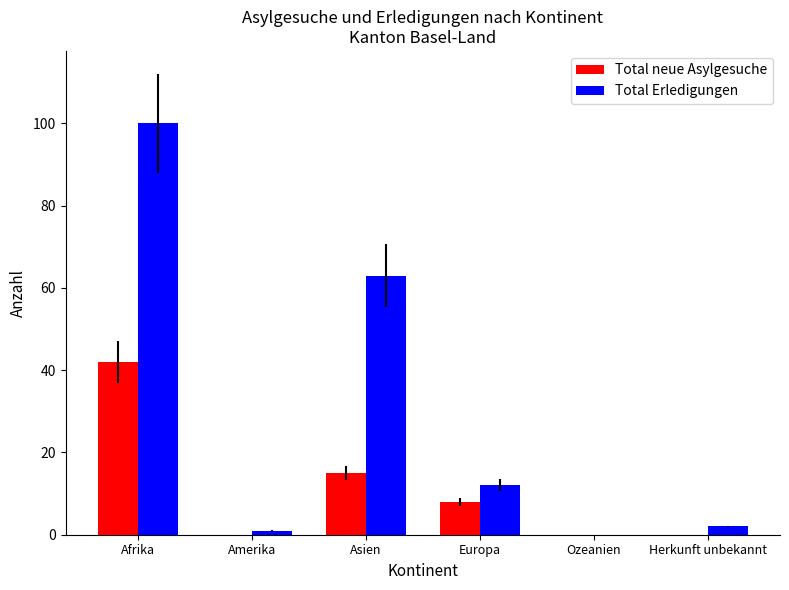

What is the sum of all Total Erledigungen values?

178